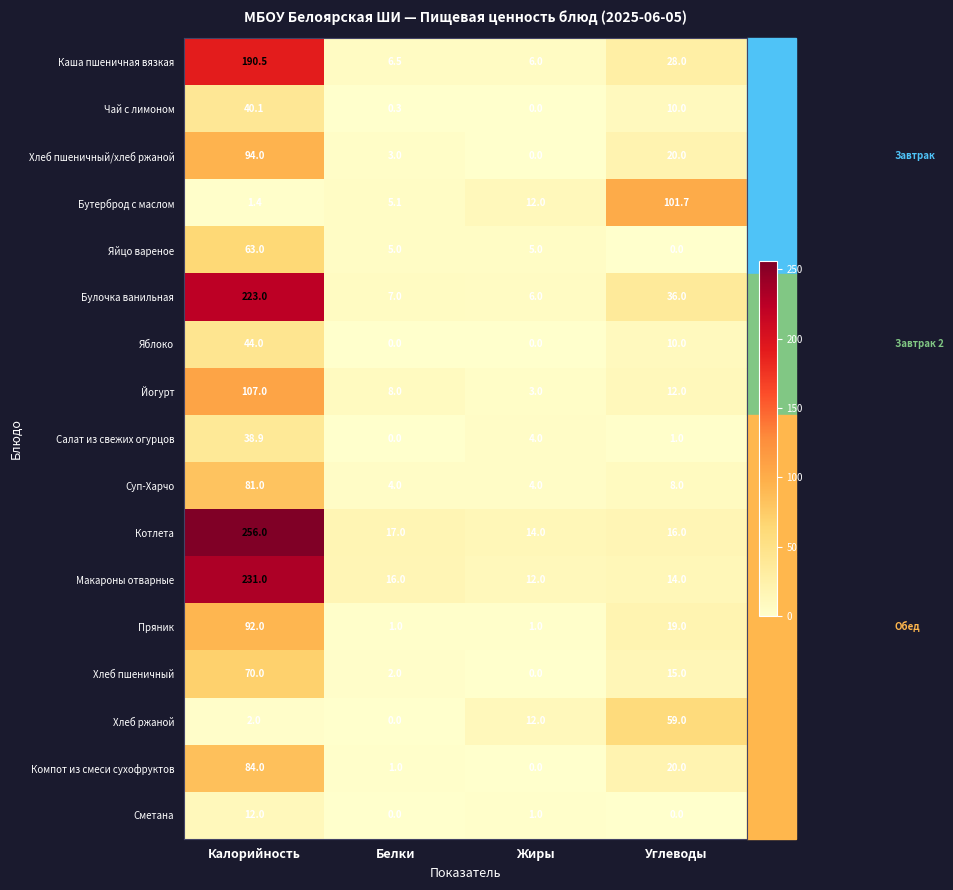

Which series has the widest spread of values?

Котлета